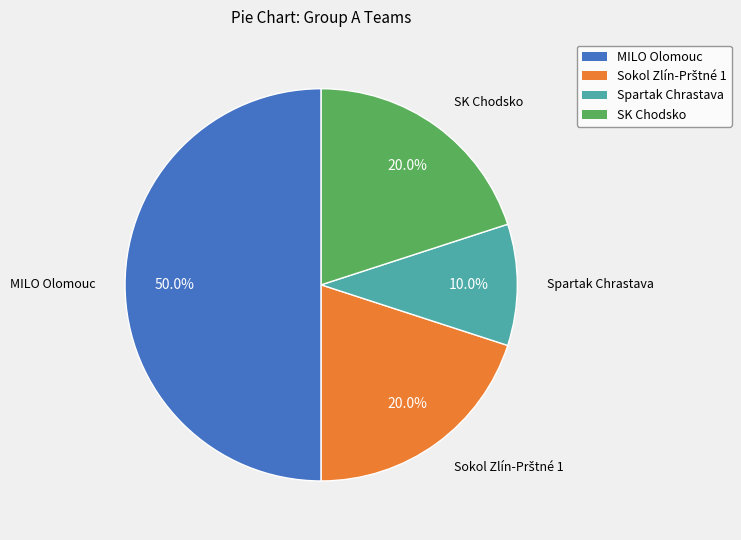

What is the smallest slice in the pie chart?

Spartak Chrastava